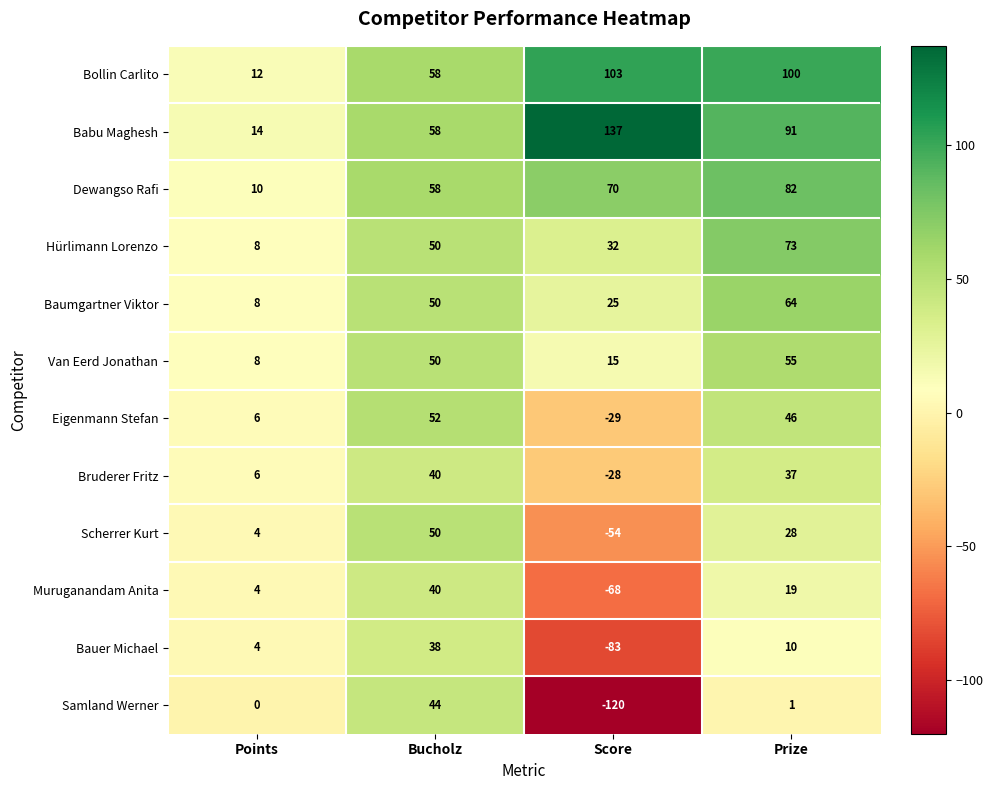

What is the difference between the second highest and minimum values in the Babu Maghesh series?

77